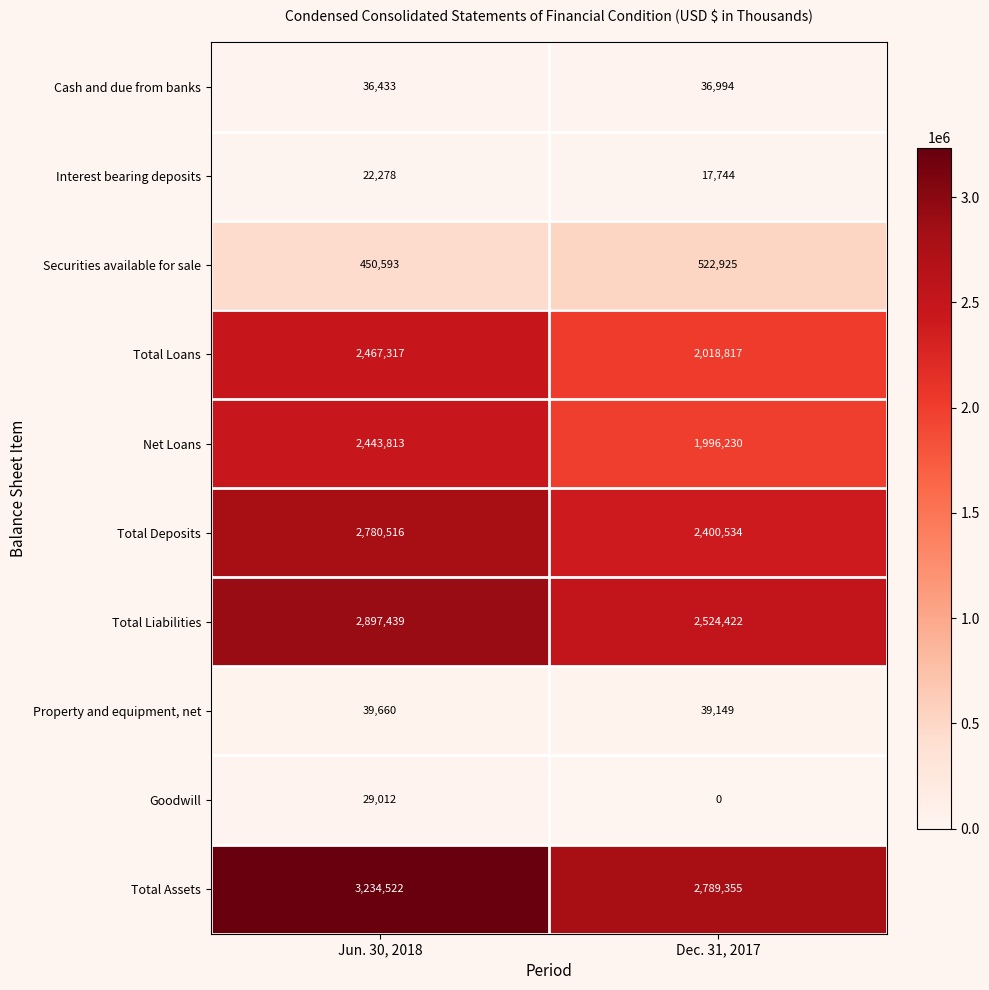

The Property and equipment, net series shows 16765 at Dec. 31, 2017. True or false?

False